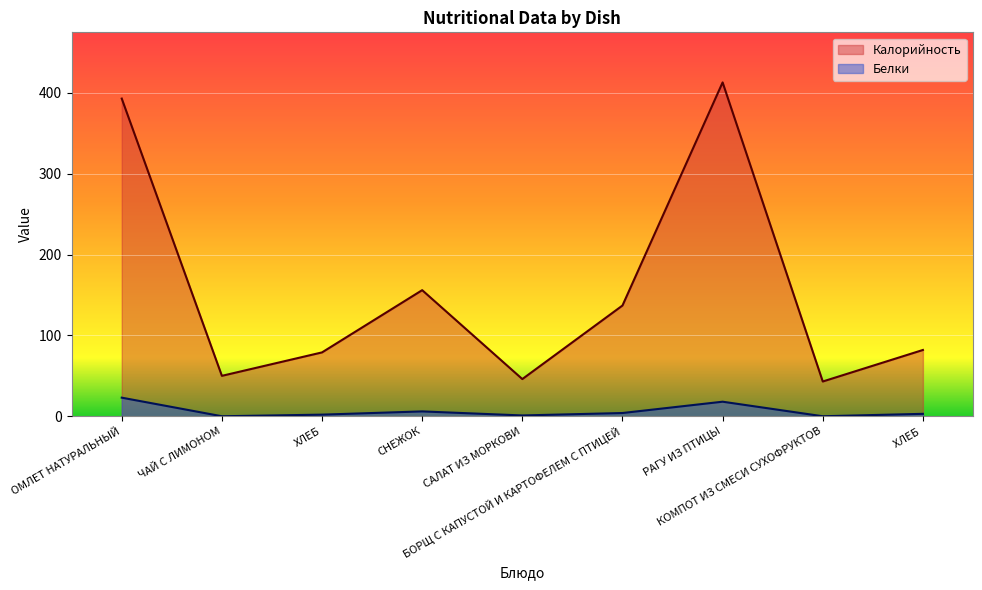

What is the total value across all series at ОМЛЕТ НАТУРАЛЬНЫЙ?

416